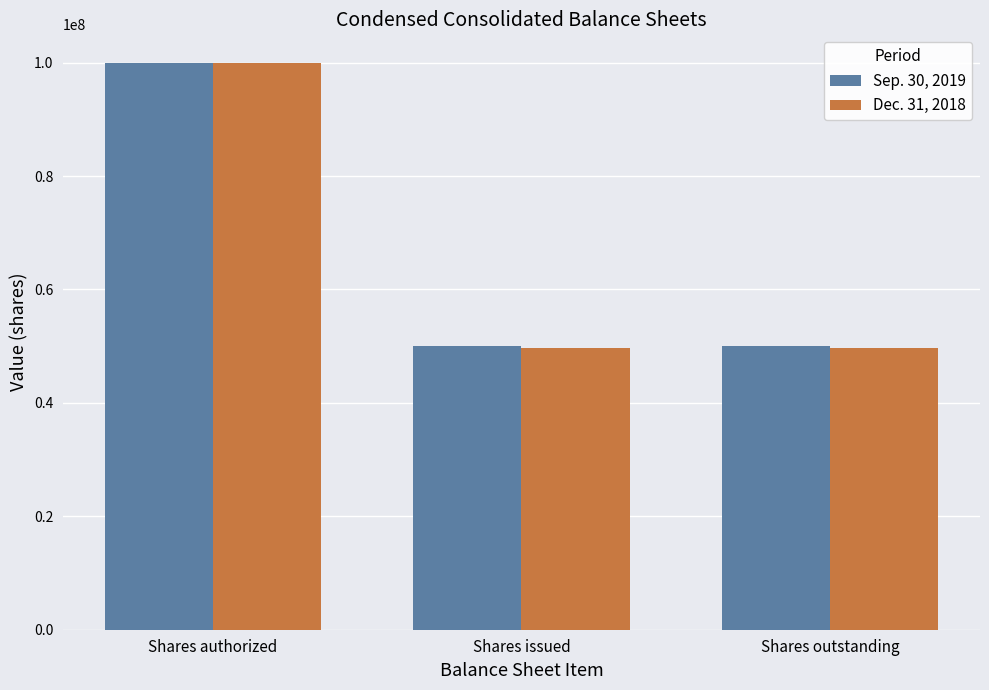

How many groups of bars are there?

3